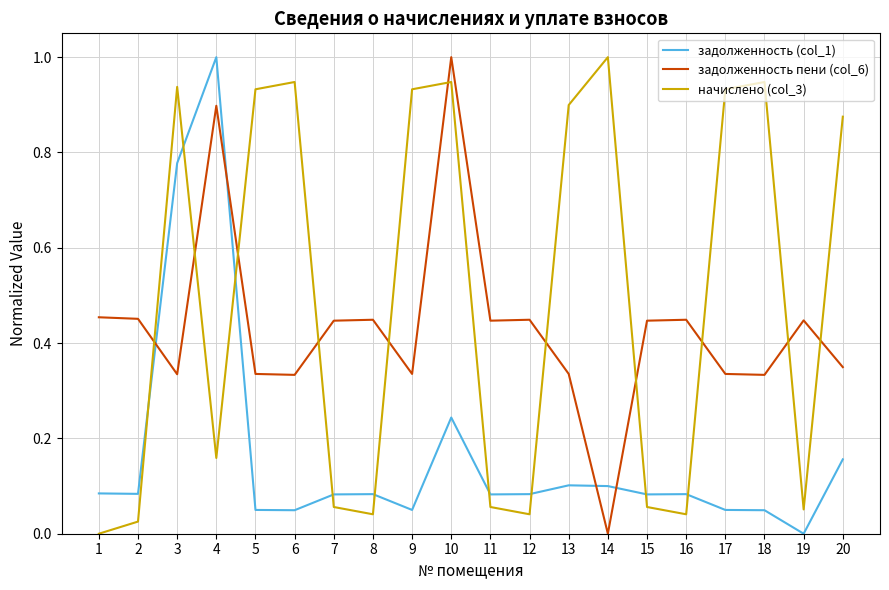

Which series changed the most between 7 and 9?

начислено (col_3)